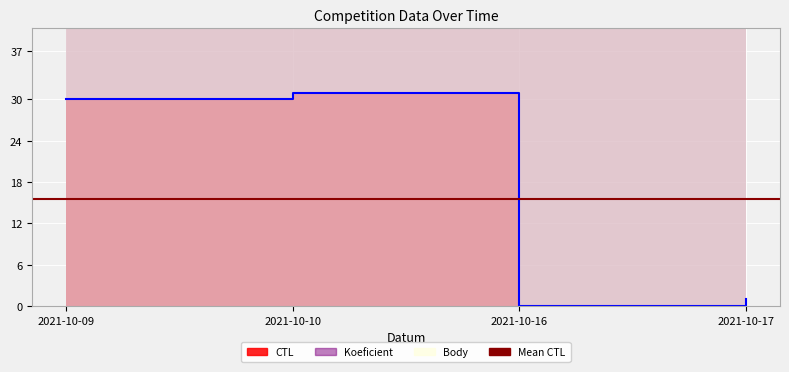

Which has a higher value, 2021-10-17 or 2021-10-10?

2021-10-10